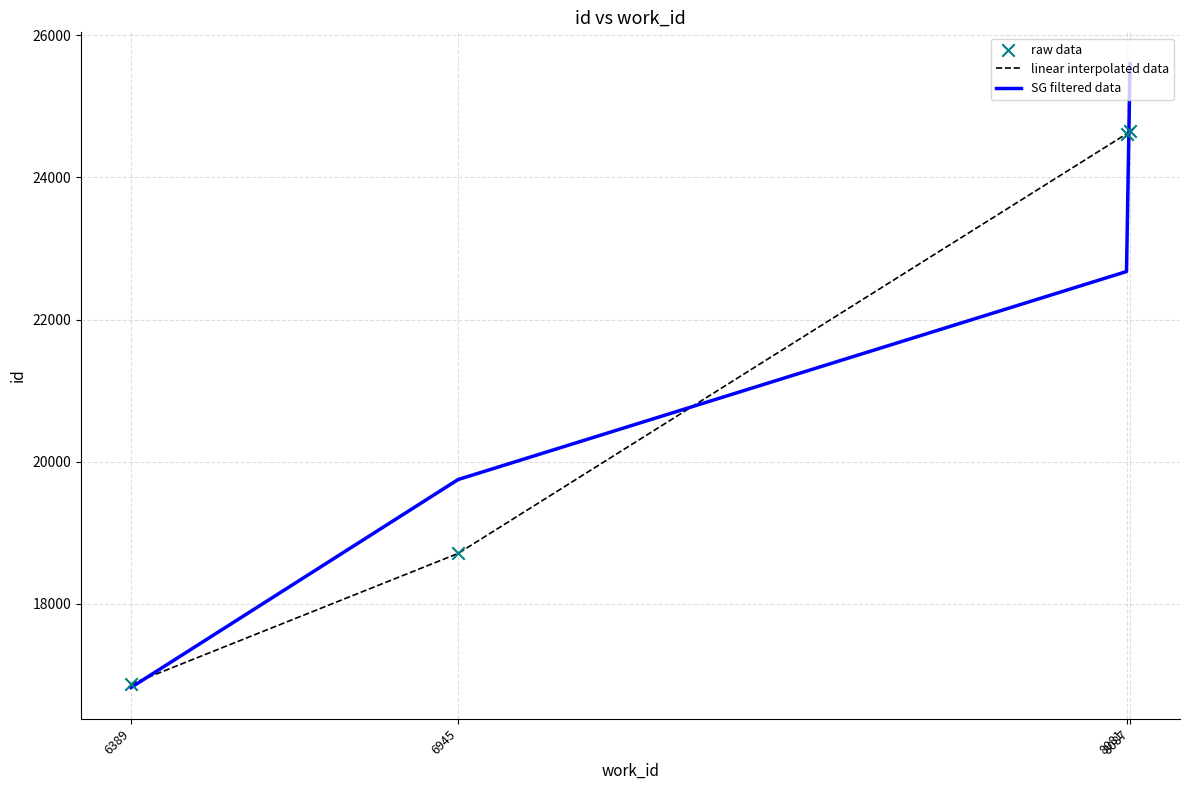

Which series has the largest range (max minus min)?

SG filtered data